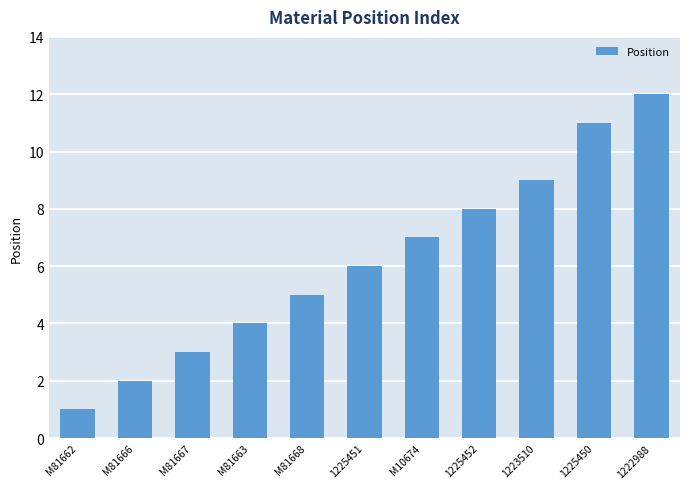

Reading right to left, transcribe all the data shown in this chart.

1222988=12	1225450=11	1223510=9	1225452=8	M10674=7	1225451=6	M81668=5	M81663=4	M81667=3	M81666=2	M81662=1